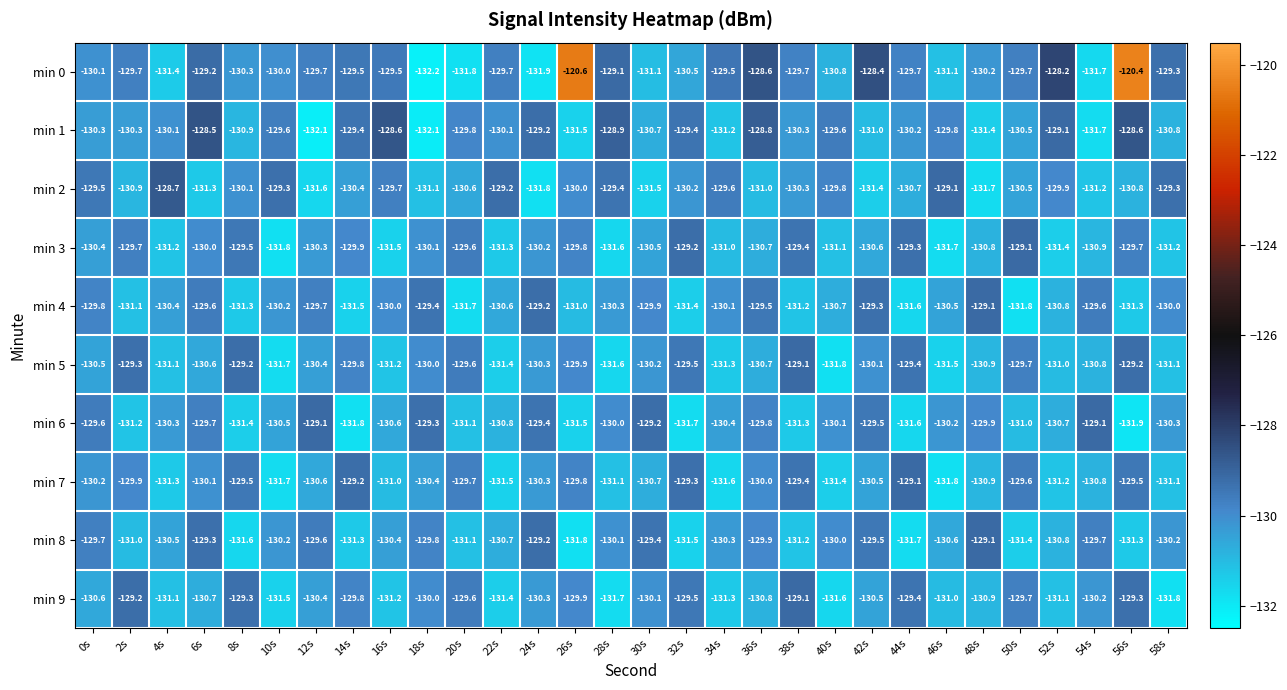

At which category does the chart reach its peak across all series?

56s